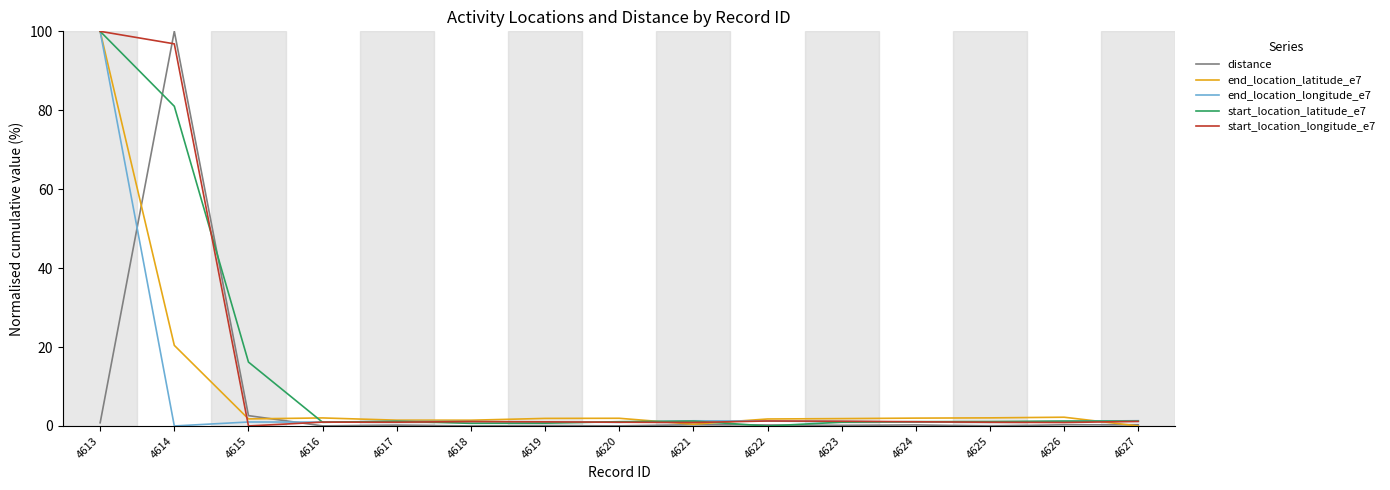

How many lines are shown in the chart?

5